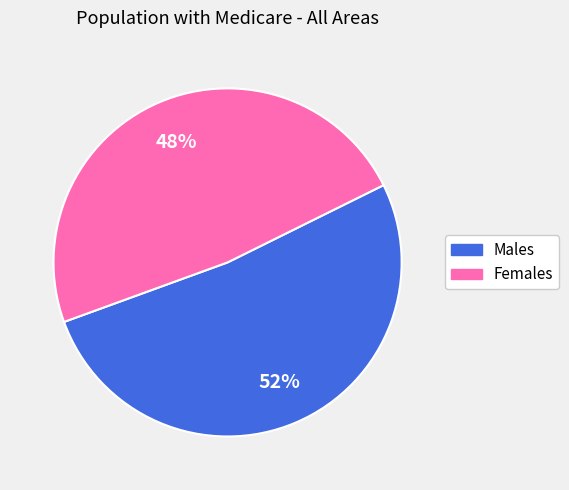

To the nearest percent, what is the difference between the largest and smallest slice percentages?

4%